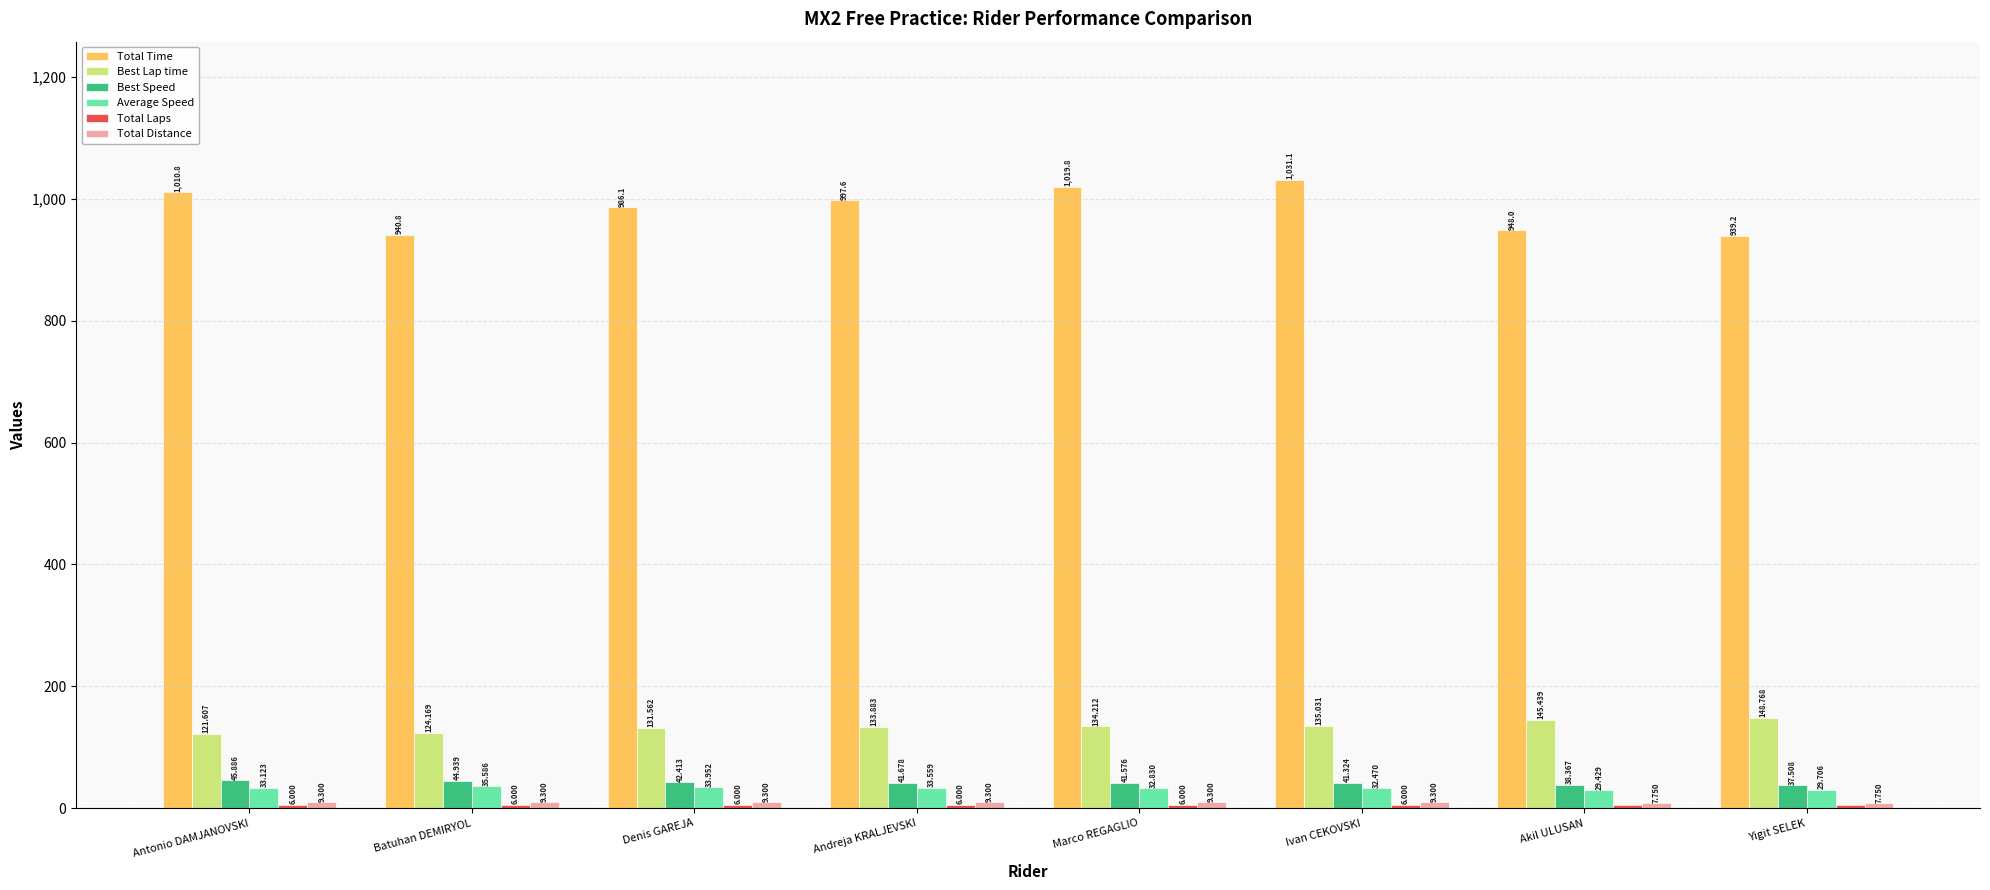

At which label is Best Lap time closest to 135?

Ivan CEKOVSKI